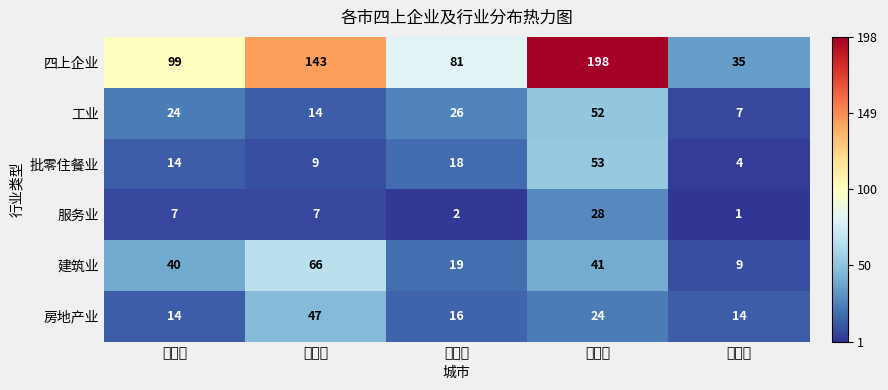

What is the total value across all series at 巴中市?

70